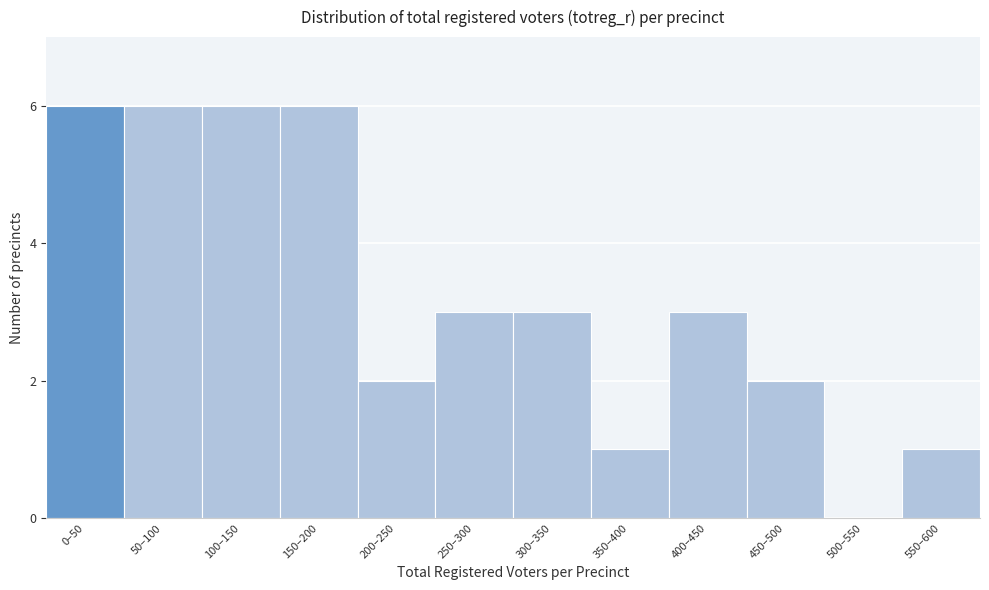

Reading left to right, extract all data points from this chart.

0–50=6	50–100=6	100–150=6	150–200=6	200–250=2	250–300=3	300–350=3	350–400=1	400–450=3	450–500=2	500–550=0	550–600=1